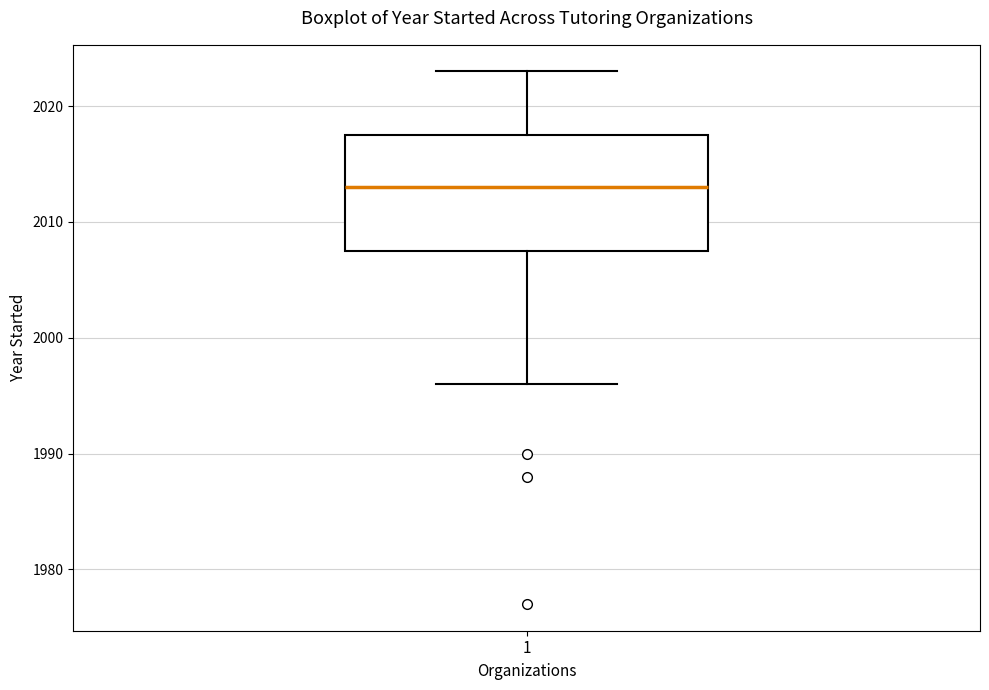

Transcribe this box plot: give where the median line is, the range the box spans, and where the two whiskers end, as read against the y-axis. The values are not printed on the chart, so give them approximately, as read against the axis.

median 2013, box 2008 to 2018, whiskers 1996 to 2023